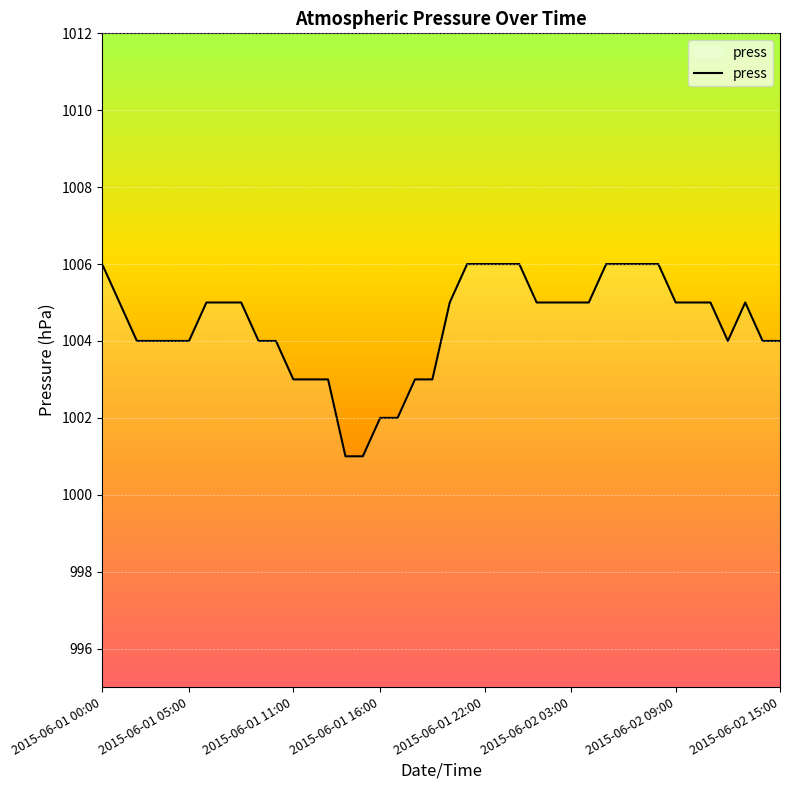

What is the greatest value displayed?

1006